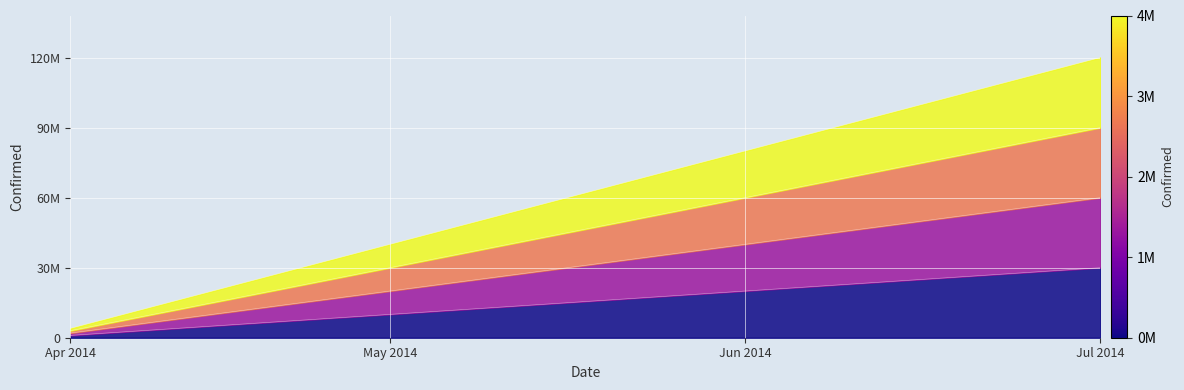

Between 29 and 9, which is larger?

29